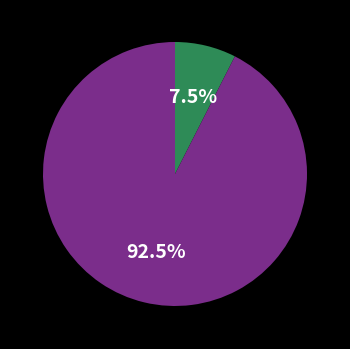

Is there a majority slice in this chart?

Yes